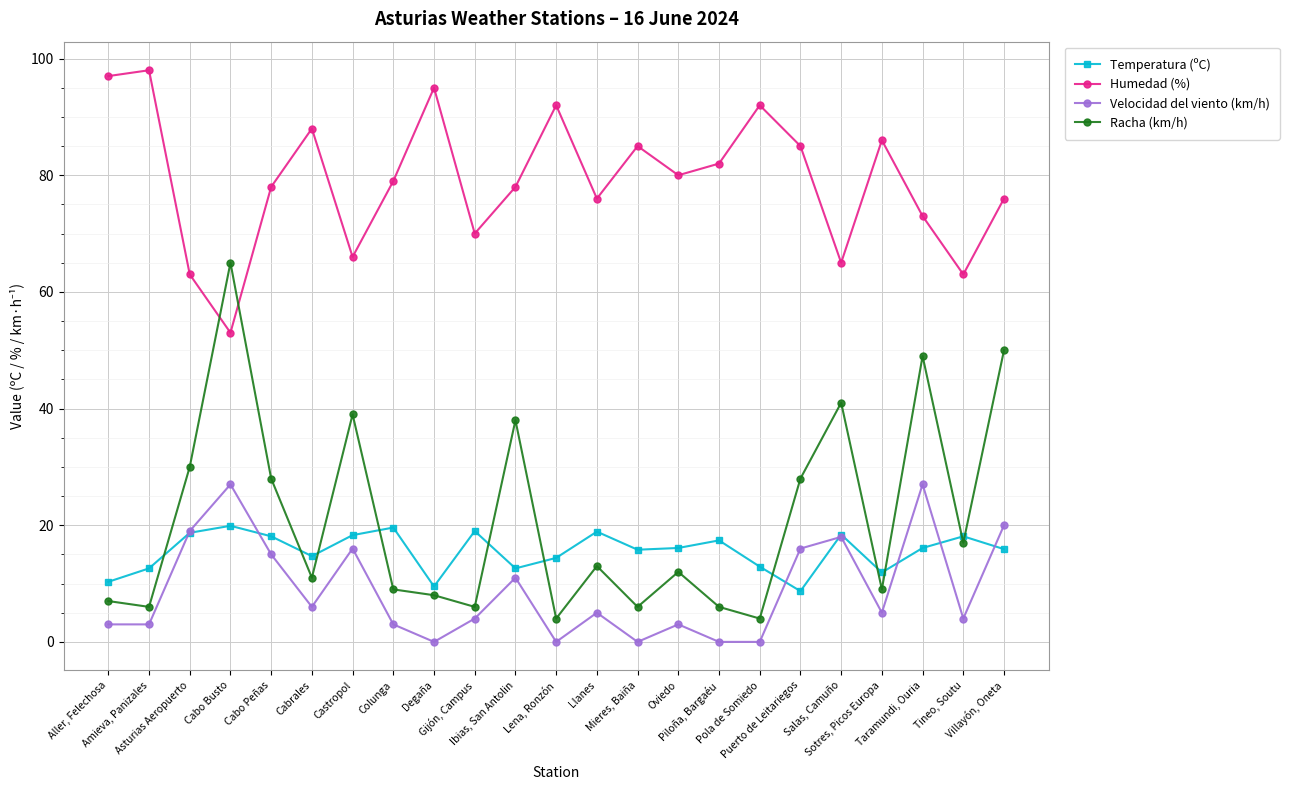

List the series in order of their peak value, lowest first.

Temperatura (ºC), Velocidad del viento (km/h), Racha (km/h), Humedad (%)